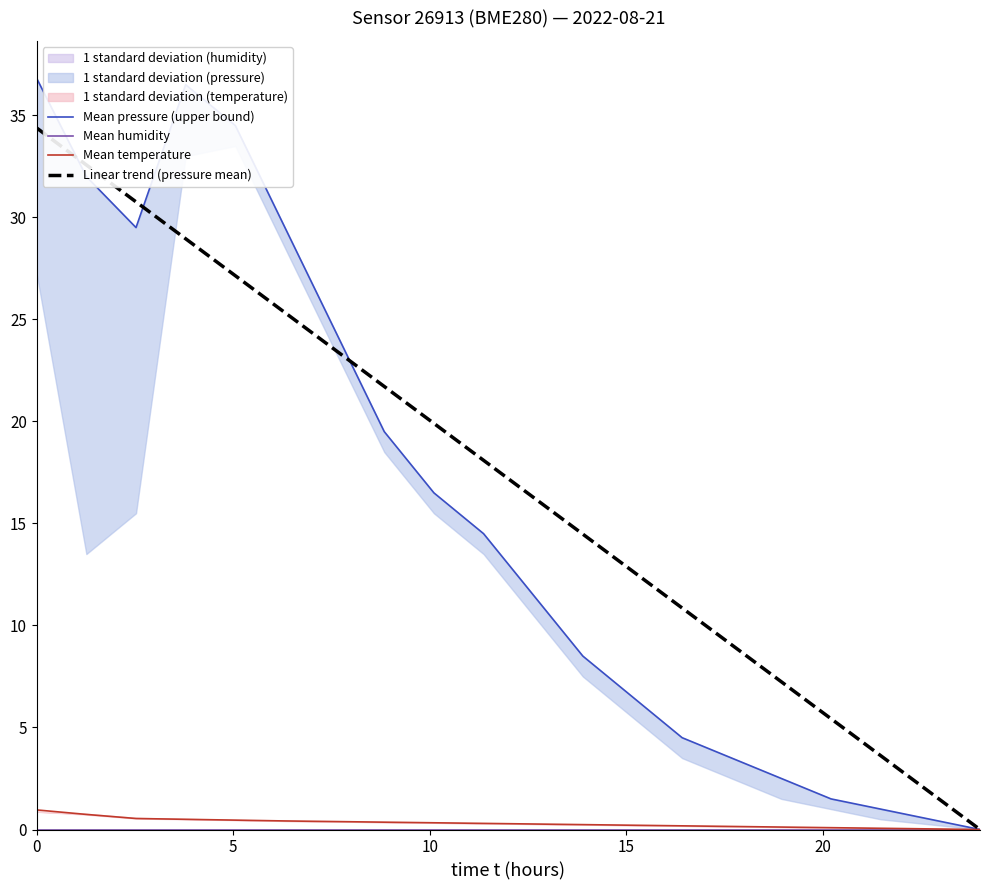

True or false: Linear trend (pressure mean) and Mean temperature intersect in this chart.

False